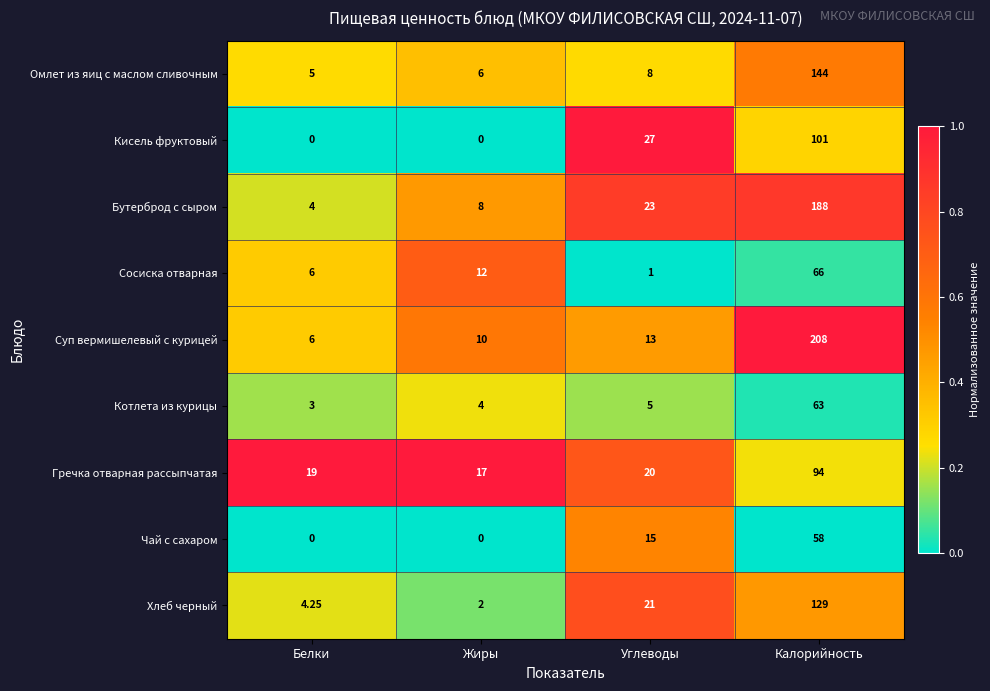

What is the greatest value displayed?

208.0